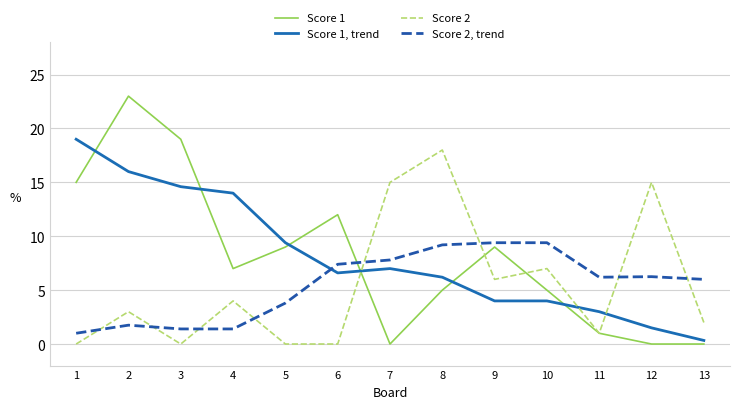

True or false: Score 2 has a value of 0.0 at 3.

True